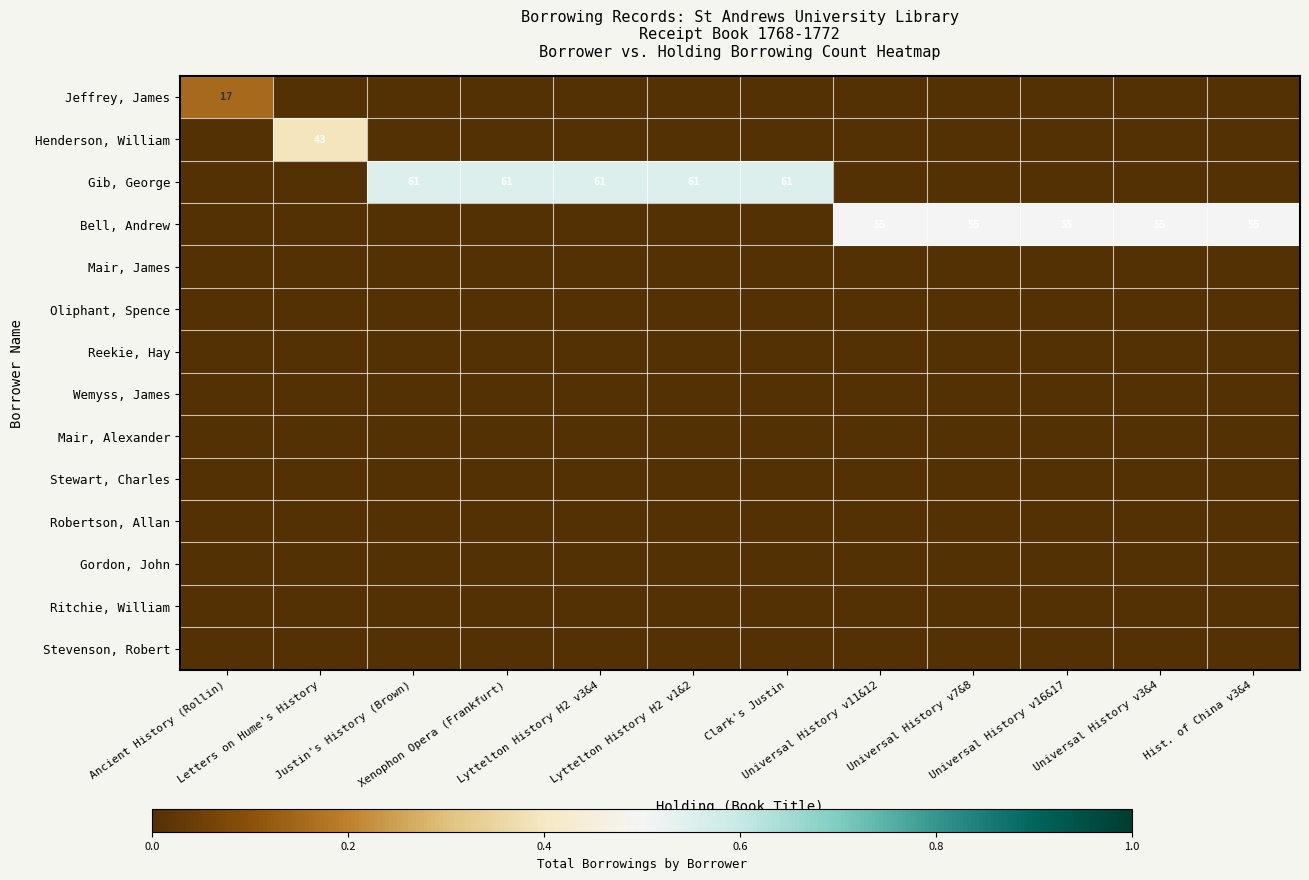

Rank the series by their maximum value, from lowest to highest.

Mair, James, Oliphant, Spence, Reekie, Hay, Wemyss, James, Mair, Alexander, Stewart, Charles, Robertson, Allan, Gordon, John, Ritchie, William, Stevenson, Robert, Jeffrey, James, Henderson, William, Bell, Andrew, Gib, George